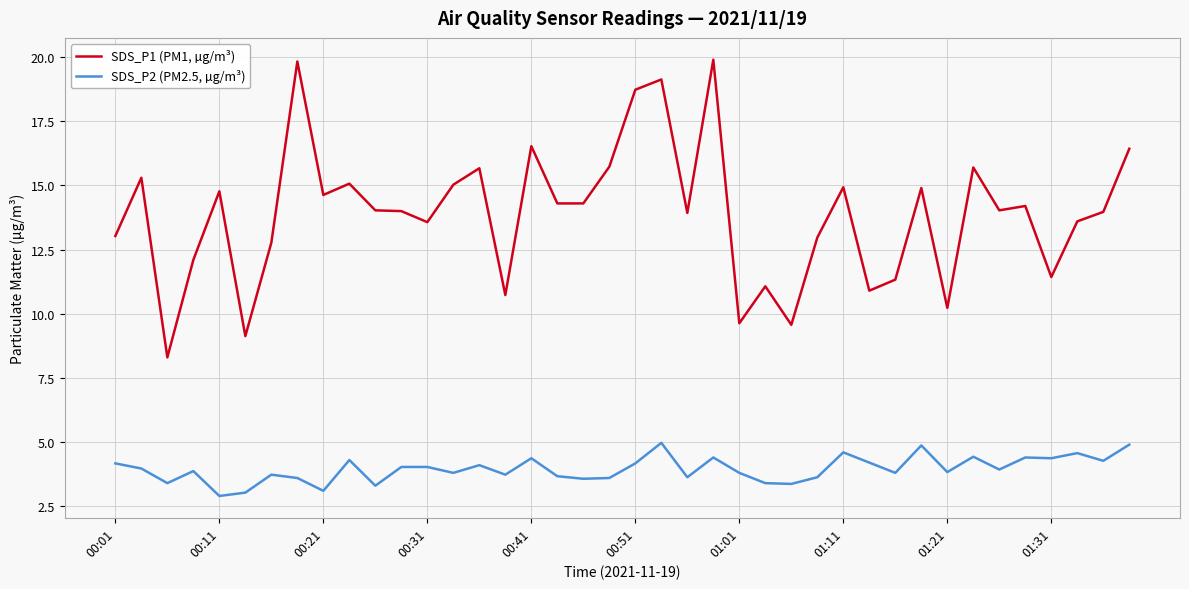

List the series in order of their overall mean, lowest first.

SDS_P2 (PM2.5, µg/m³), SDS_P1 (PM1, µg/m³)